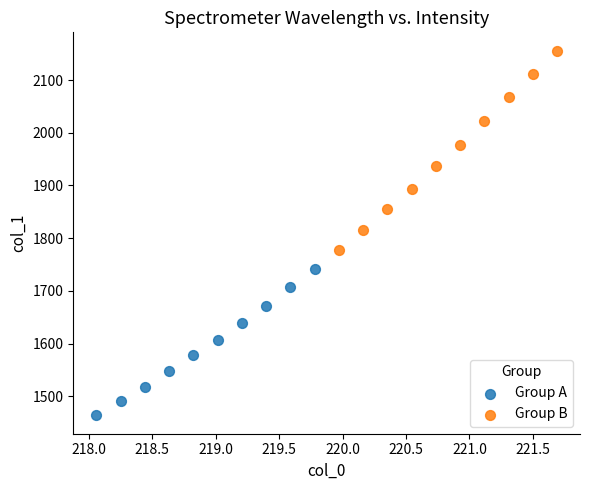

Which series reaches the minimum Y coordinate?

Group A